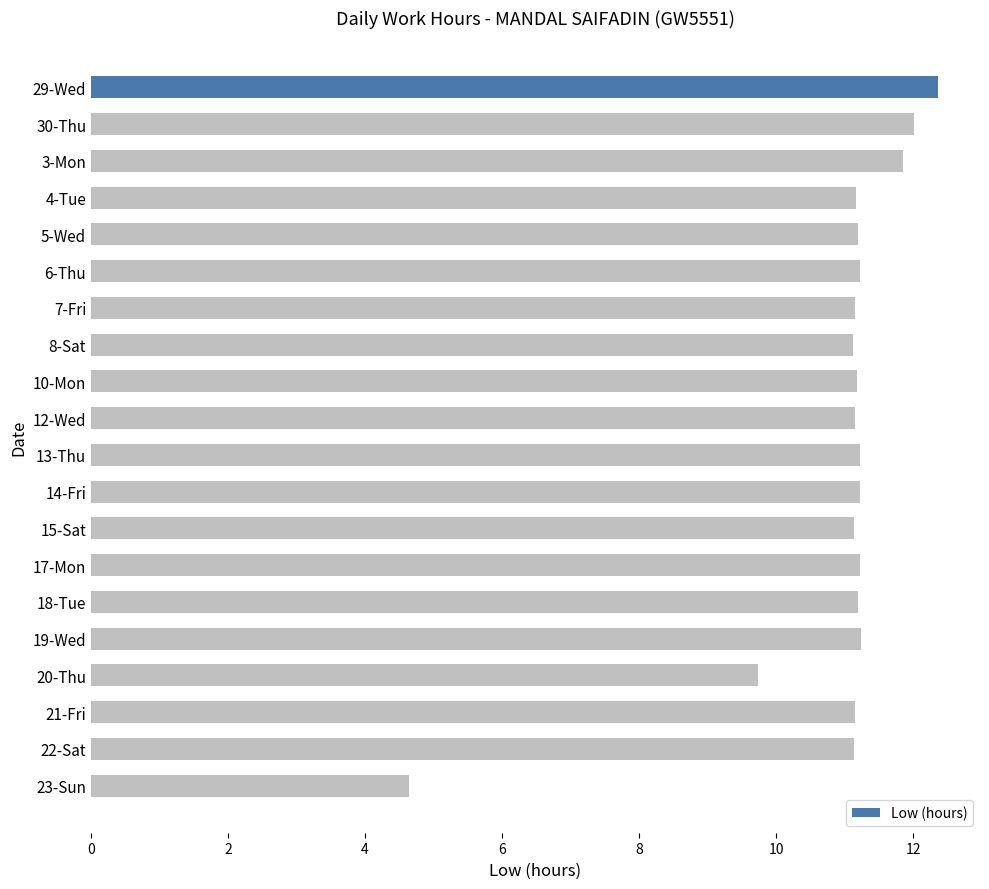

True or false: the data shows 15.7 at 3-Mon.

False